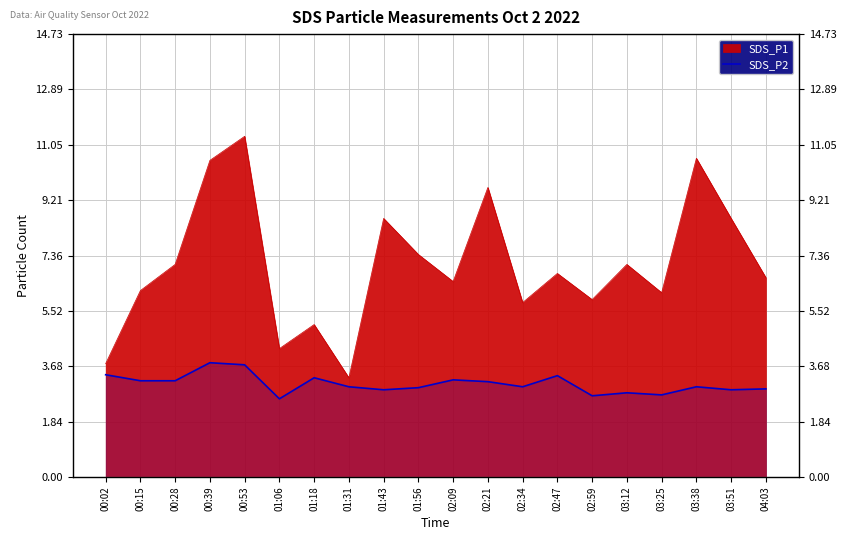

What is the difference between the values at 01:18 and 04:03?

0.4